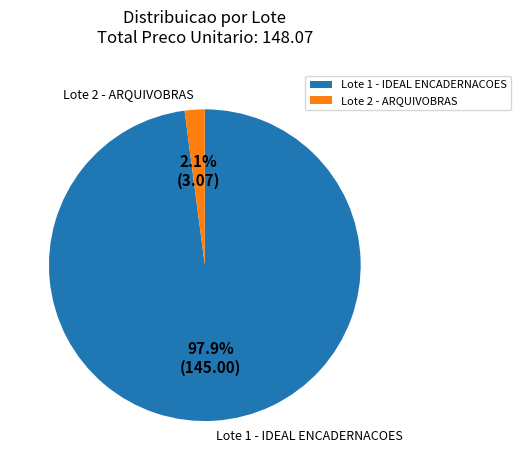

What is the total percentage of Lote 1 - IDEAL ENCADERNACOES and Lote 2 - ARQUIVOBRAS?

100.0%